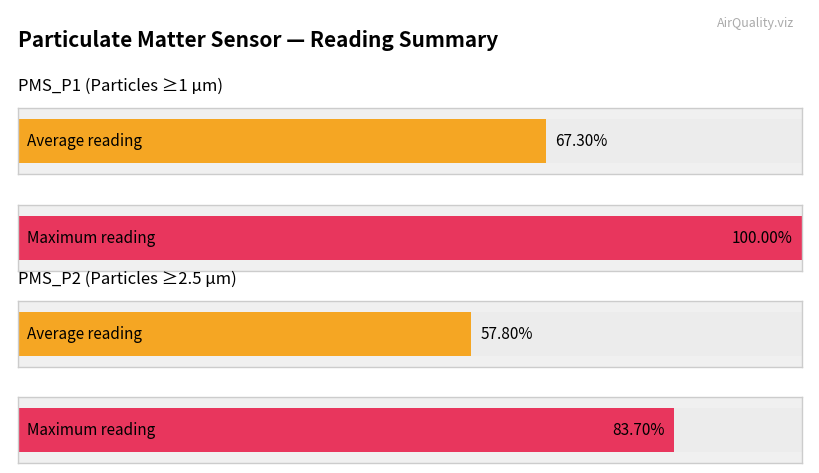

The value of PMS_P1 at 00:12 is 6.3. True or false?

False